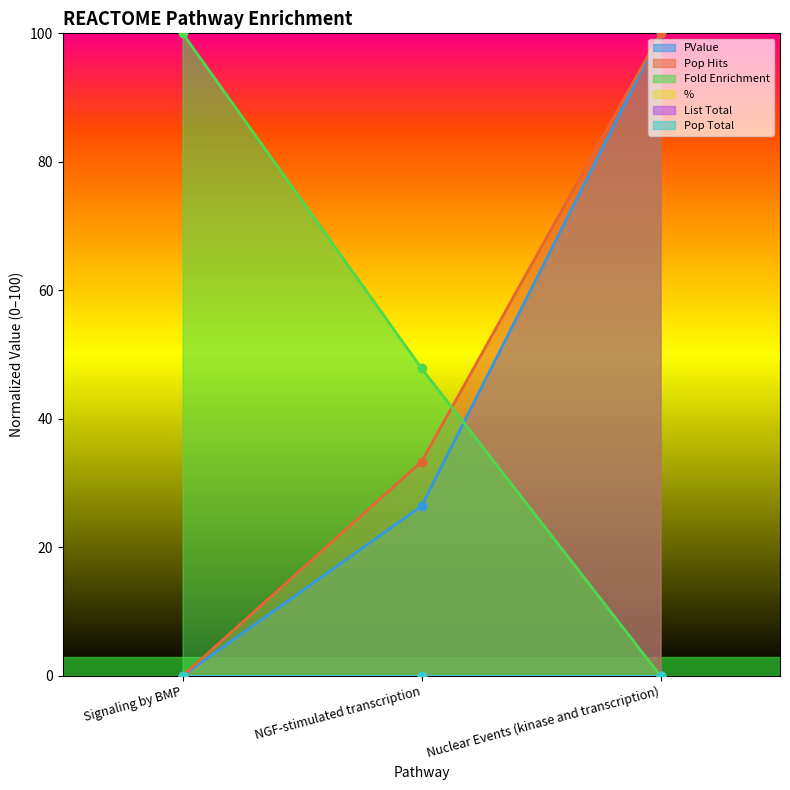

Is the value of Pop Hits at Signaling by BMP greater than the value of PValue at Nuclear Events (kinase and transcription)?

No